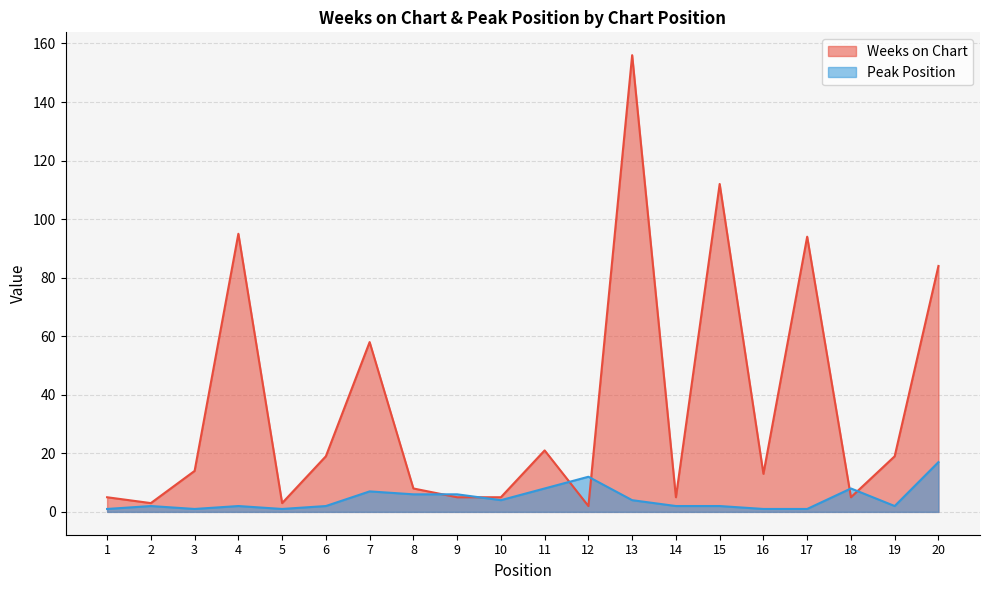

Reading left to right, extract all data points from this chart.

Weeks on Chart: 5	3	14	95	3	19	58	8	5	5	21	2	156	5	112	13	94	5	19	84
Peak Position: 1	2	1	2	1	2	7	6	6	4	8	12	4	2	2	1	1	8	2	17